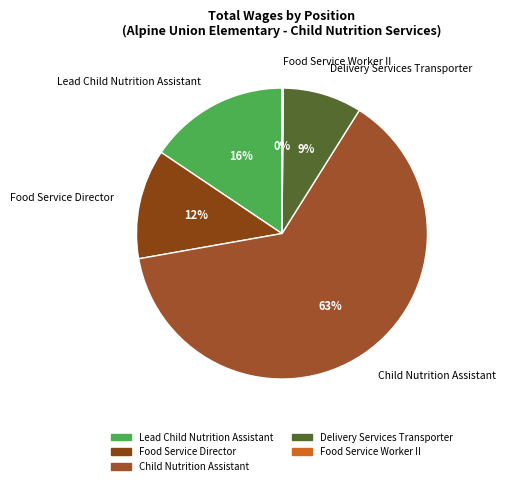

True or false: Food Service Director accounts for 23% of the total.

False